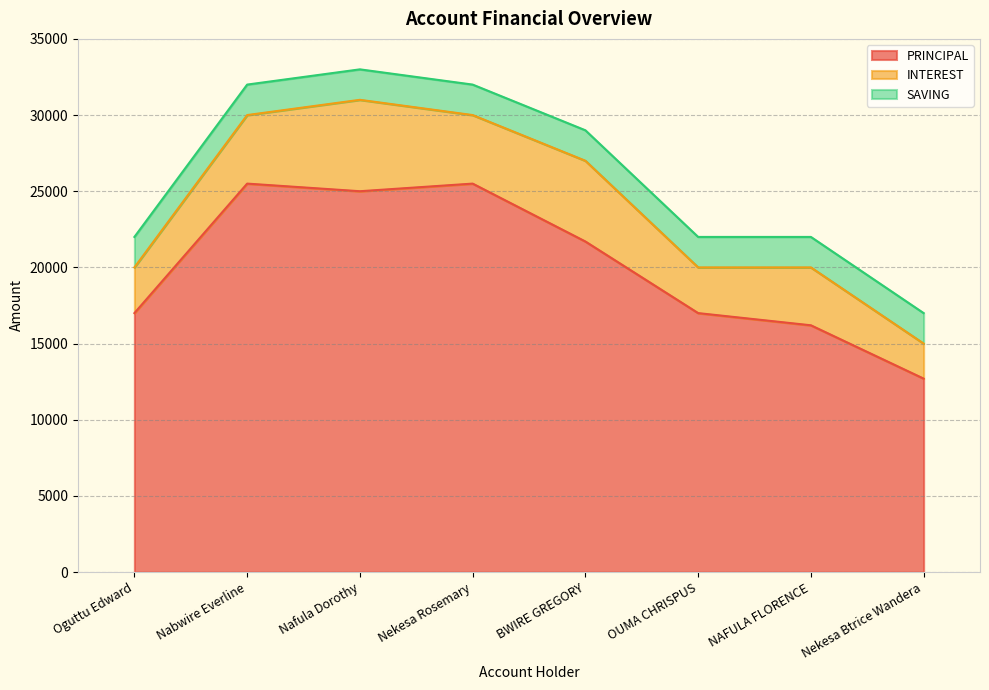

What is the label of the 5th point from the left?

BWIRE GREGORY